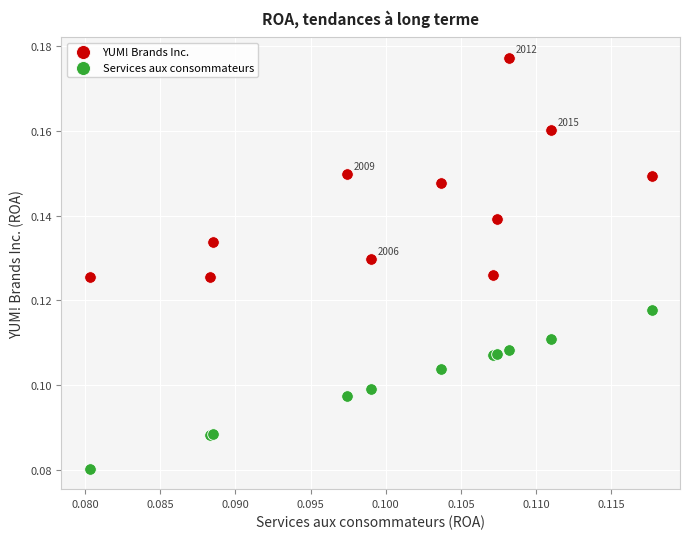

Which series has the widest spread of Y values?

YUM! Brands Inc.